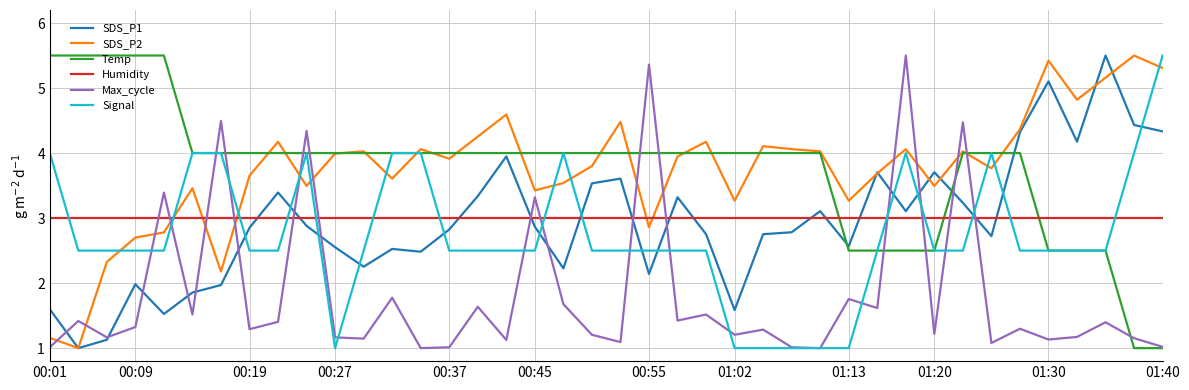

True or false: Signal and Humidity cross at least once.

True